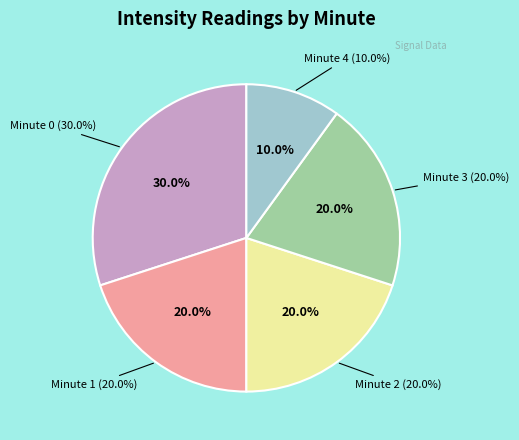

Is it true that Minute 3 is 20% of the pie?

True